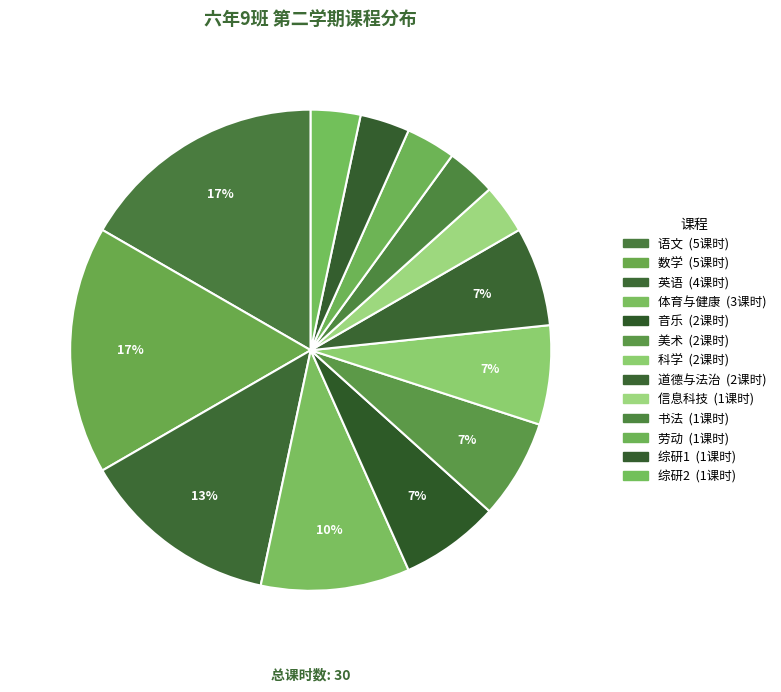

What percentage is the 书法 slice, to the nearest percent?

3%